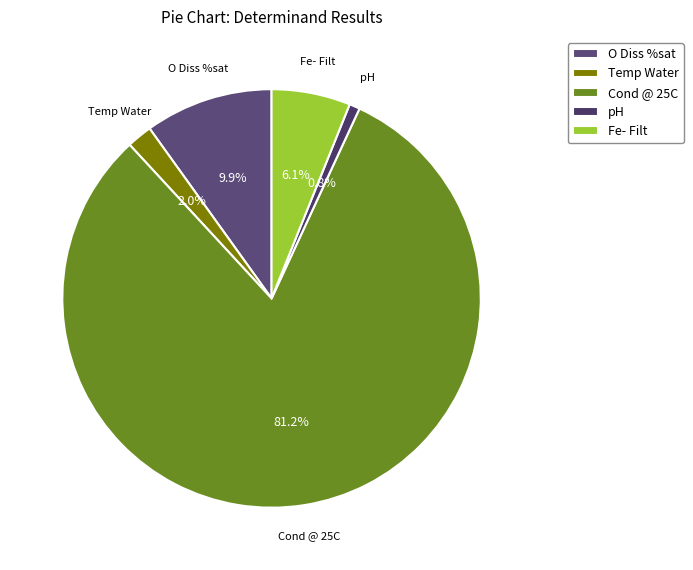

Which has a higher value, pH or Temp Water?

Temp Water